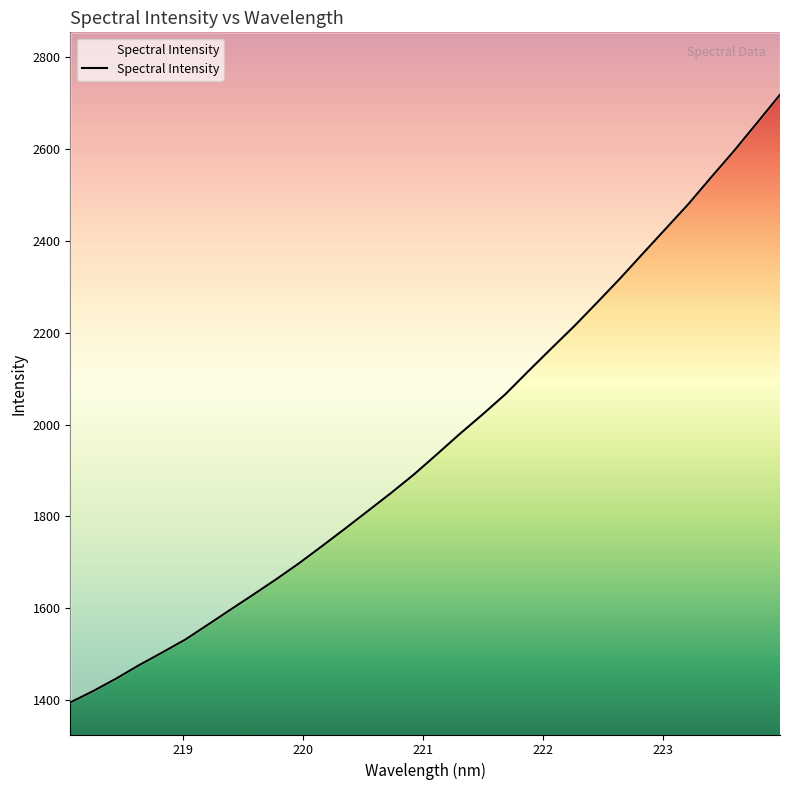

Rank the categories by value from lowest to highest.

218.0596, 218.2508, 218.442, 218.6332, 218.8244, 219.0156, 219.2067, 219.3979, 219.589, 219.7801, 219.9712, 220.1623, 220.3533, 220.5444, 220.7354, 220.9264, 221.1174, 221.3083, 221.4993, 221.6902, 221.8812, 222.0721, 222.263, 222.4538, 222.6447, 222.8355, 223.0264, 223.2172, 223.408, 223.5987, 223.7895, 223.9802